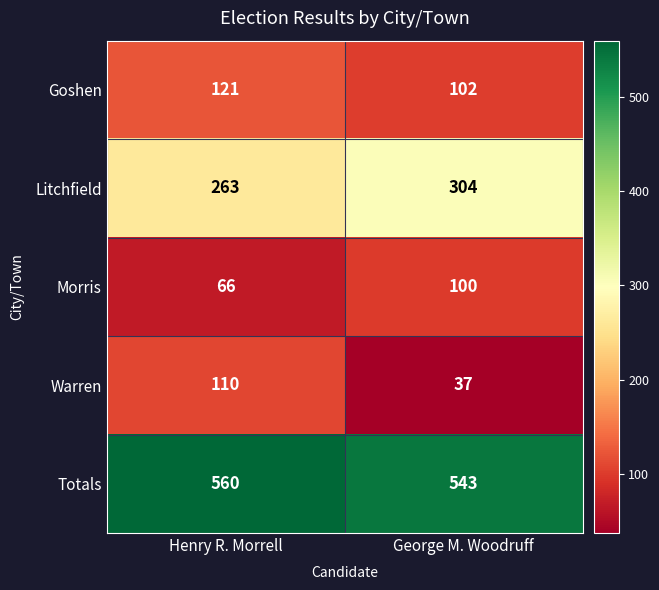

Reading left to right, extract all data points from this chart.

Goshen: Henry R. Morrell=121	George M. Woodruff=102
Litchfield: Henry R. Morrell=263	George M. Woodruff=304
Morris: Henry R. Morrell=66	George M. Woodruff=100
Warren: Henry R. Morrell=110	George M. Woodruff=37
Totals: Henry R. Morrell=560	George M. Woodruff=543